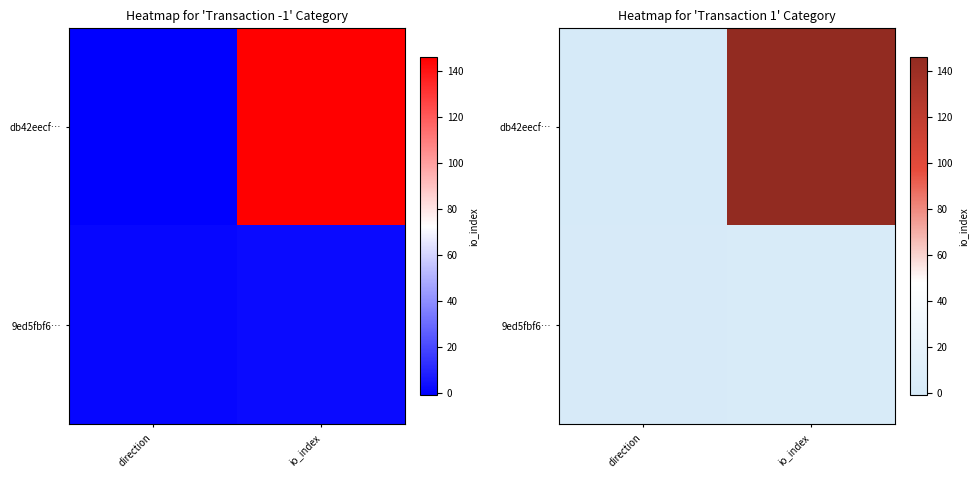

What value does the 9ed5fbf6… series have at io_index?

2